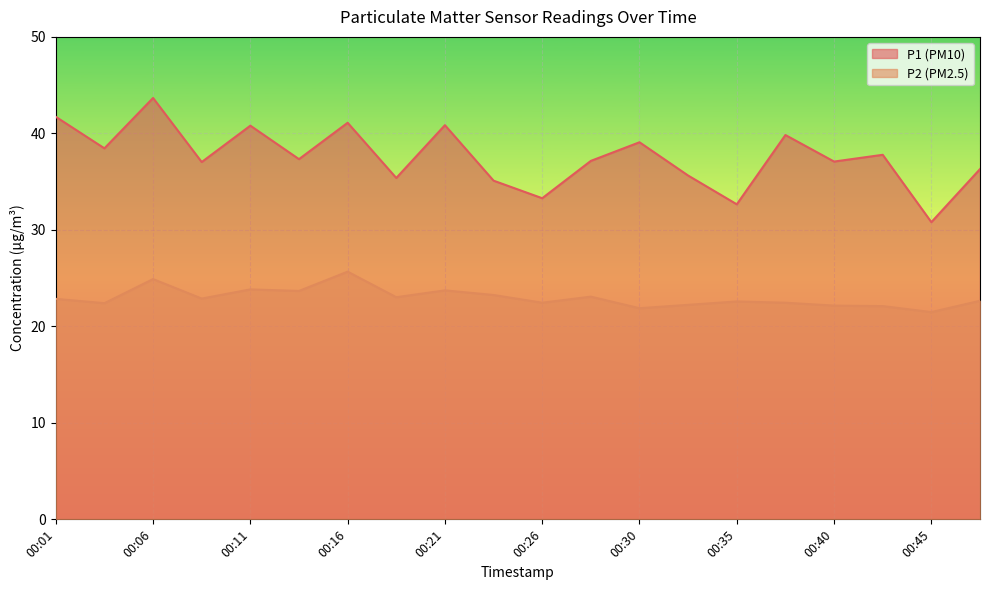

At which category does P2 reach its first local peak?

00:06